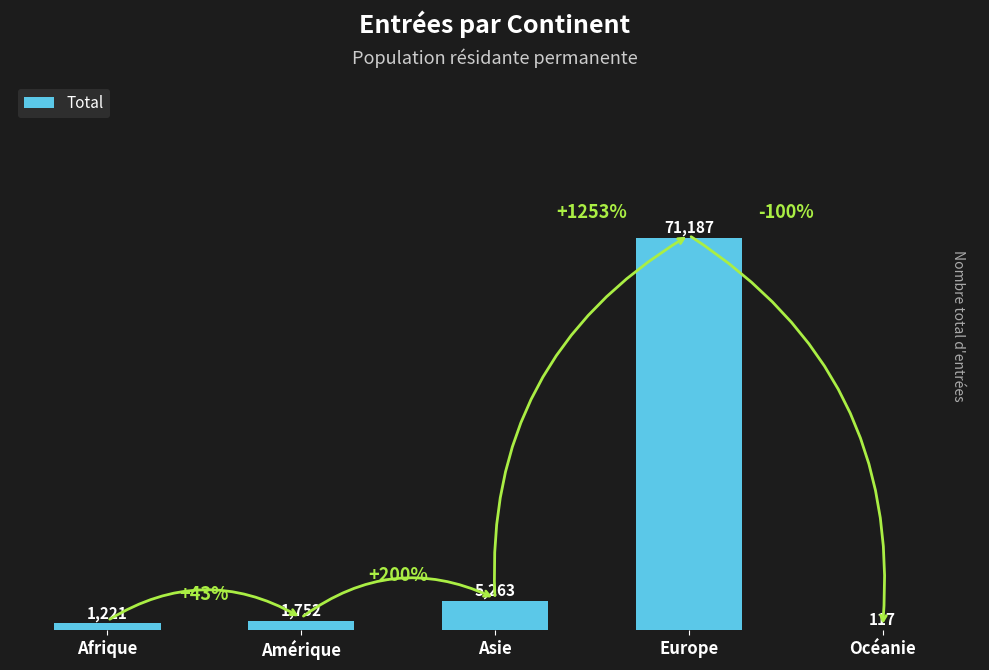

Reading left to right, extract all data points from this chart.

Afrique=1221	Amérique=1752	Asie=5263	Europe=71187	Océanie=117